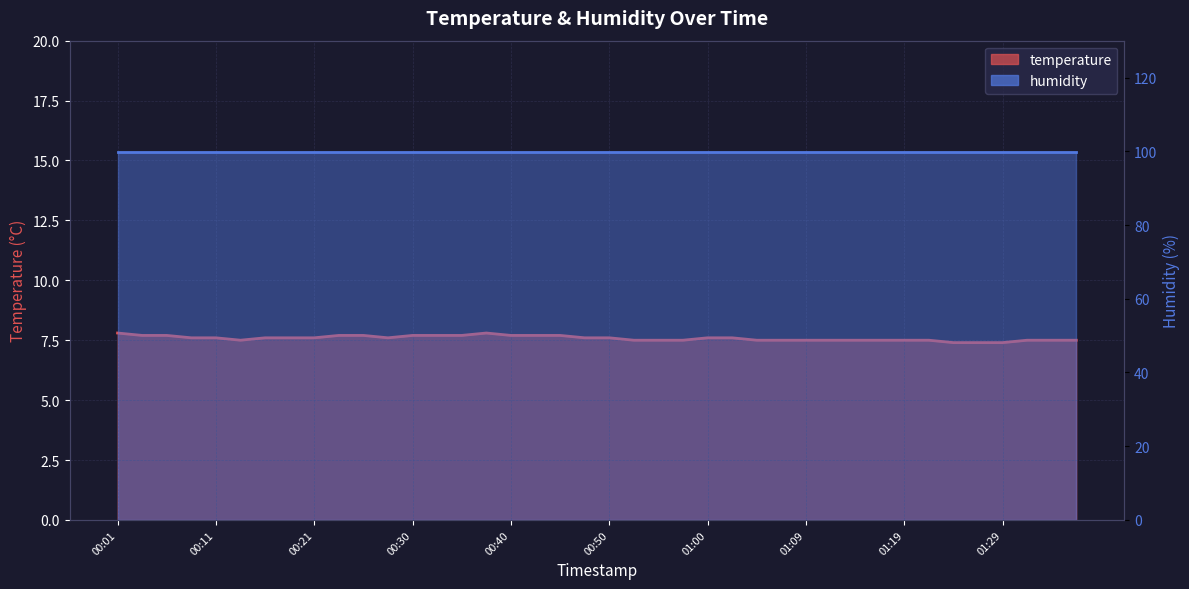

How many points are higher than both their immediate neighbors (excluding endpoints)?

1